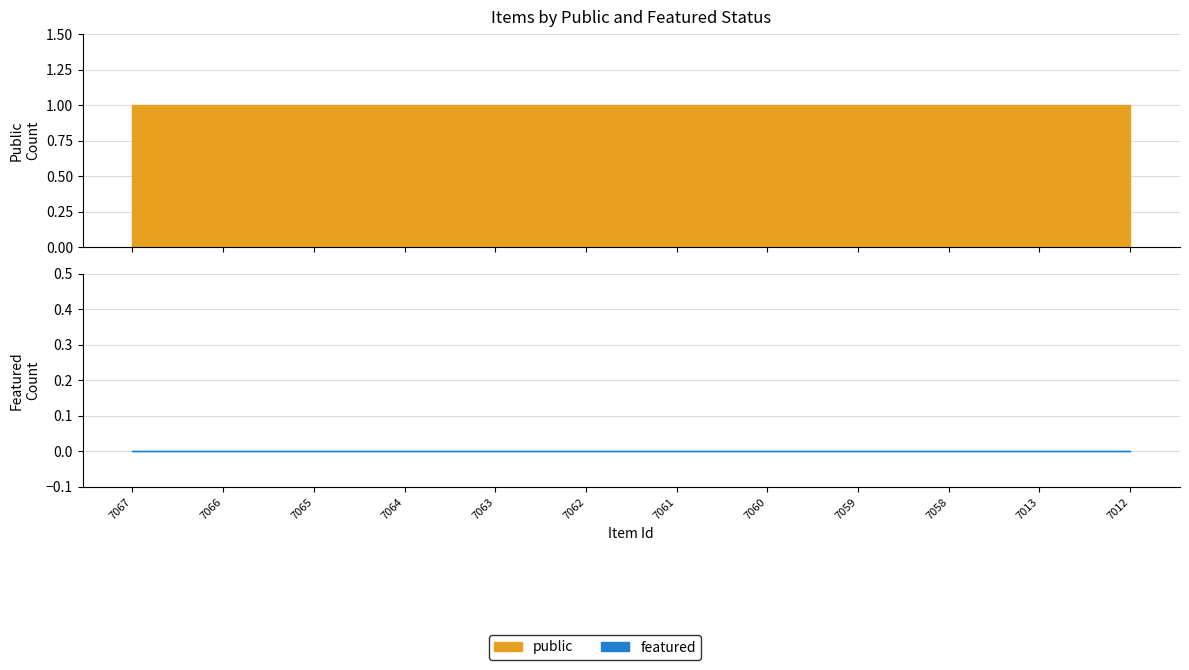

What is the greatest value displayed?

1